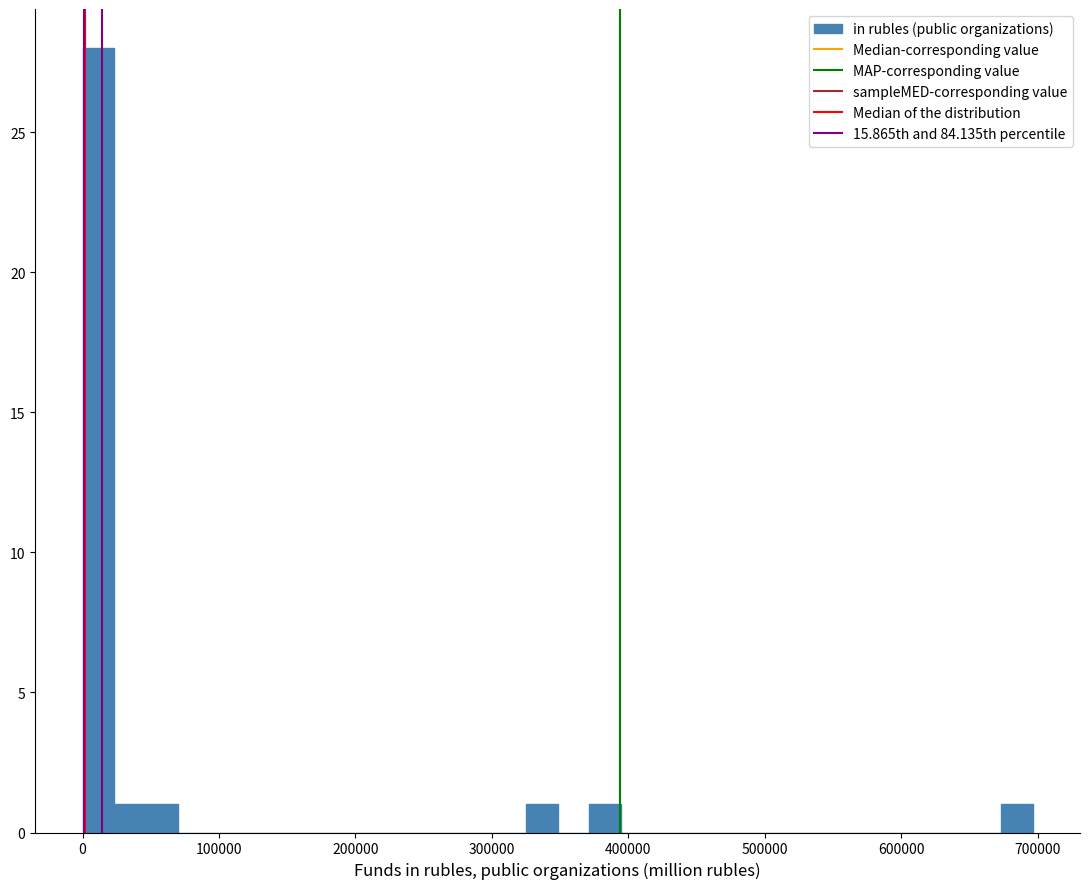

Around what value on the x-axis is the tallest bar? Give the approximate position of its centre, as read against the axis.

10000